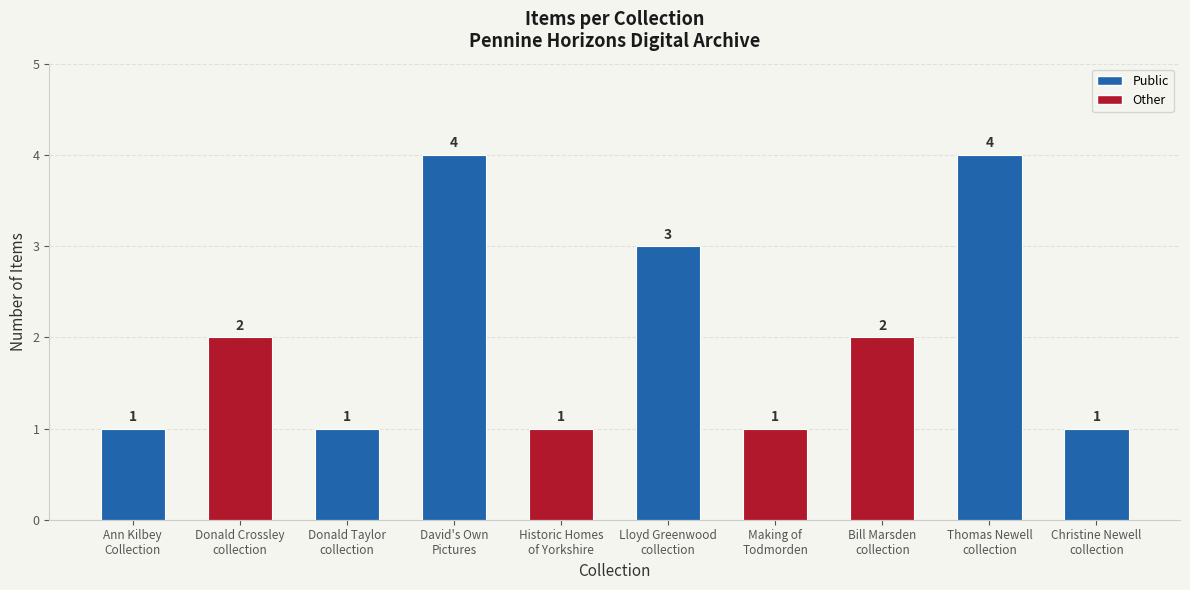

Count the values in the range 1 to 3.

8